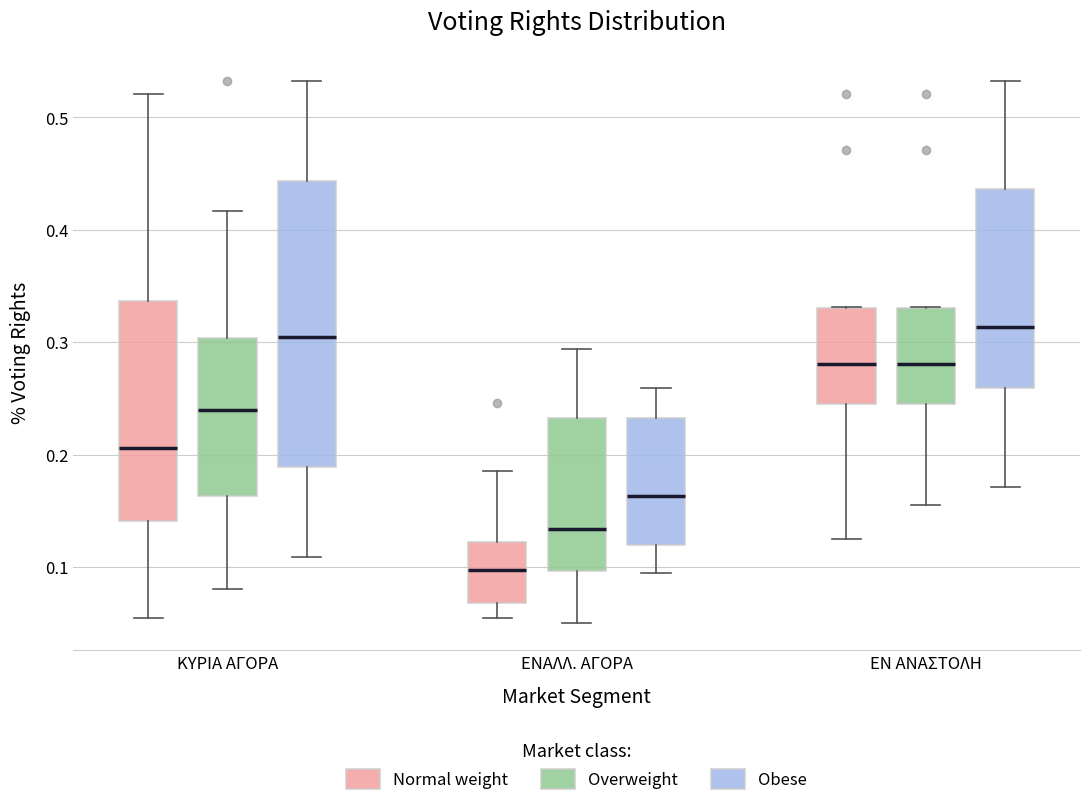

Reading left to right, transcribe this box plot: for each box, give where its median line is, the range the box spans, and where its two whiskers end, as read against the y-axis. The values are not printed on the chart, so give them approximately, as read against the axis.

ΚΥΡΙΑ ΑΓΟΡΑ (Normal weight): median 0.21, box 0.14 to 0.34, whiskers 0.05 to 0.52
ΚΥΡΙΑ ΑΓΟΡΑ (Overweight): median 0.24, box 0.16 to 0.30, whiskers 0.08 to 0.42
ΚΥΡΙΑ ΑΓΟΡΑ (Obese): median 0.30, box 0.19 to 0.44, whiskers 0.11 to 0.53
ΕΝΑΛΛ. ΑΓΟΡΑ (Normal weight): median 0.10, box 0.07 to 0.12, whiskers 0.05 to 0.19
ΕΝΑΛΛ. ΑΓΟΡΑ (Overweight): median 0.13, box 0.10 to 0.23, whiskers 0.05 to 0.29
ΕΝΑΛΛ. ΑΓΟΡΑ (Obese): median 0.16, box 0.12 to 0.23, whiskers 0.09 to 0.26
ΕΝ ΑΝΑΣΤΟΛΗ (Normal weight): median 0.28, box 0.24 to 0.33, whiskers 0.13 to 0.33
ΕΝ ΑΝΑΣΤΟΛΗ (Overweight): median 0.28, box 0.24 to 0.33, whiskers 0.15 to 0.33
ΕΝ ΑΝΑΣΤΟΛΗ (Obese): median 0.31, box 0.26 to 0.44, whiskers 0.17 to 0.53